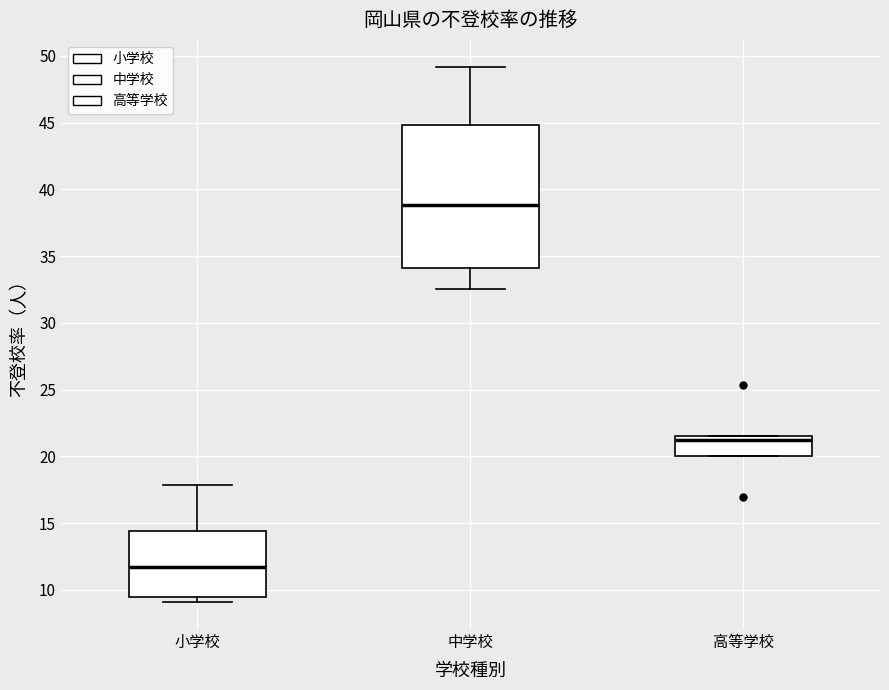

Where does the lower whisker of the box for 中学校 end on the y-axis? The values are not printed on the chart, so give them approximately, as read against the axis.

32.5